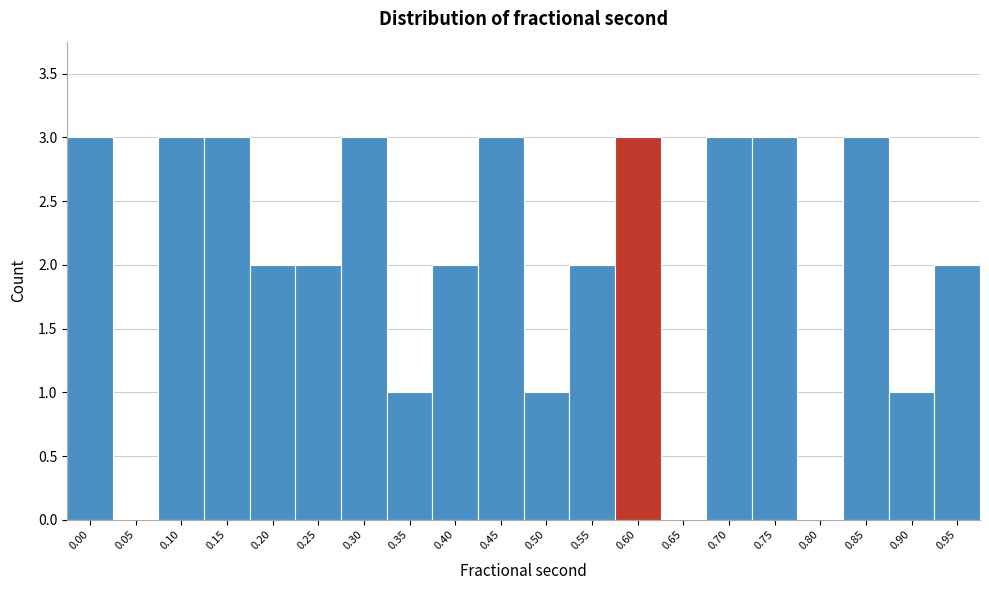

Reading left to right, extract all data points from this chart.

0.00=3	0.05=0	0.10=3	0.15=3	0.20=2	0.25=2	0.30=3	0.35=1	0.40=2	0.45=3	0.50=1	0.55=2	0.60=3	0.65=0	0.70=3	0.75=3	0.80=0	0.85=3	0.90=1	0.95=2